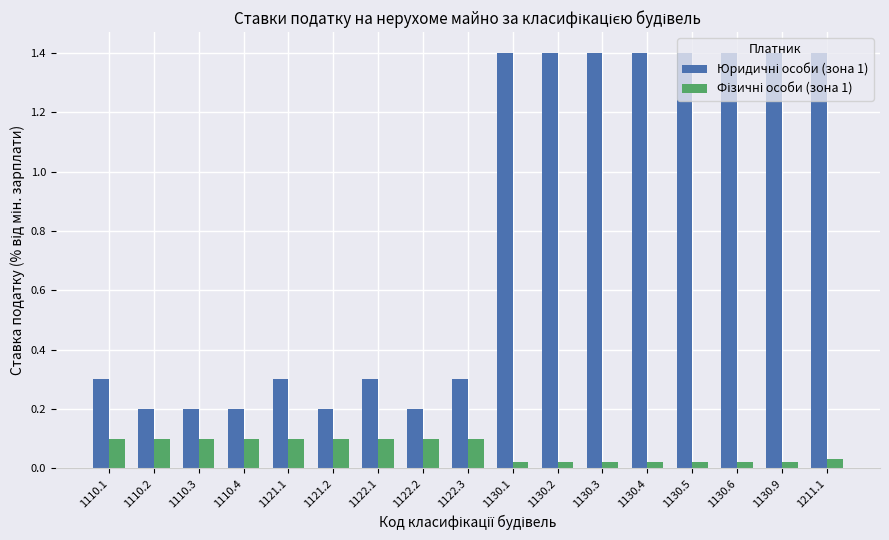

At how many categories does at least one series exceed 0?

17